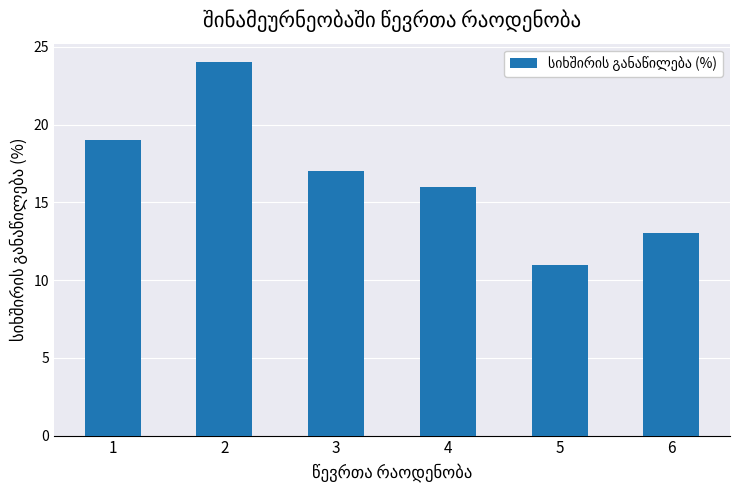

Rank the categories by value from highest to lowest.

2, 1, 3, 4, 6, 5